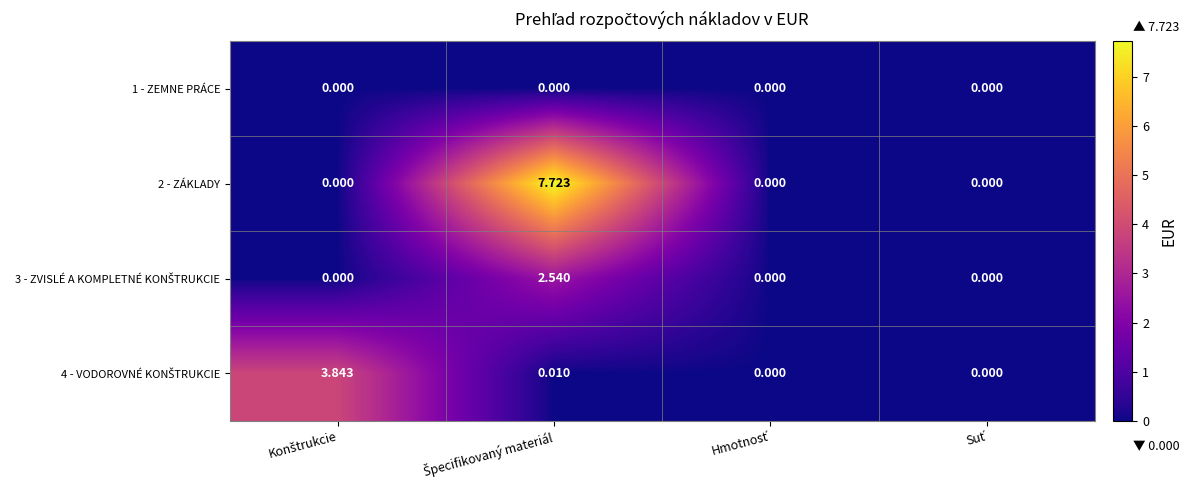

How many data points does each series have?

4